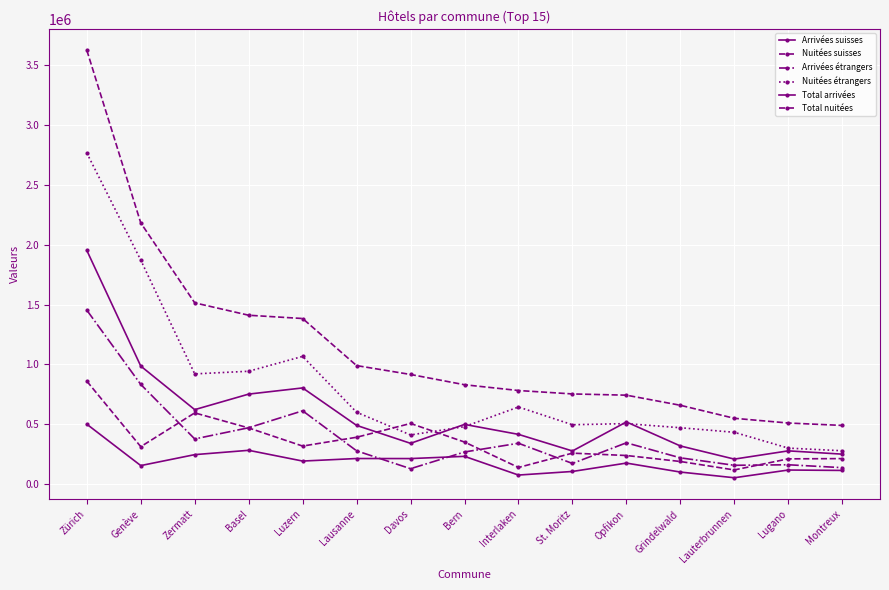

Rank the series by their maximum value, from highest to lowest.

Total nuitées, Nuitées étrangers, Total arrivées, Arrivées étrangers, Nuitées suisses, Arrivées suisses